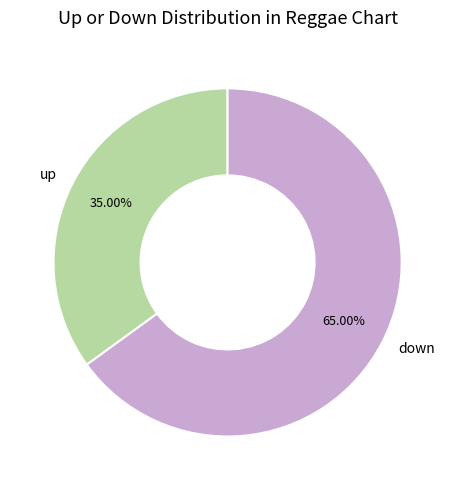

Is the sum of up and down greater than half?

Yes